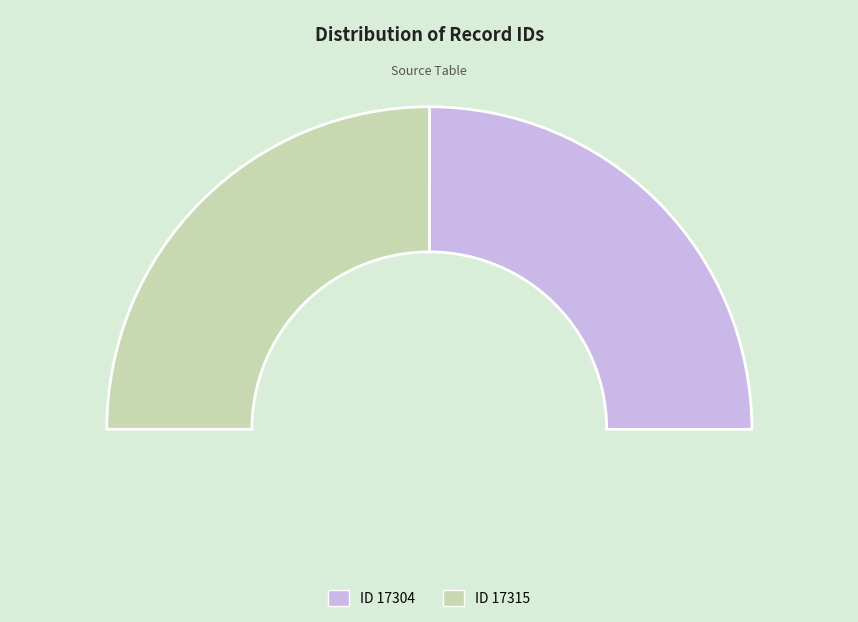

How many segments does this pie chart have?

2